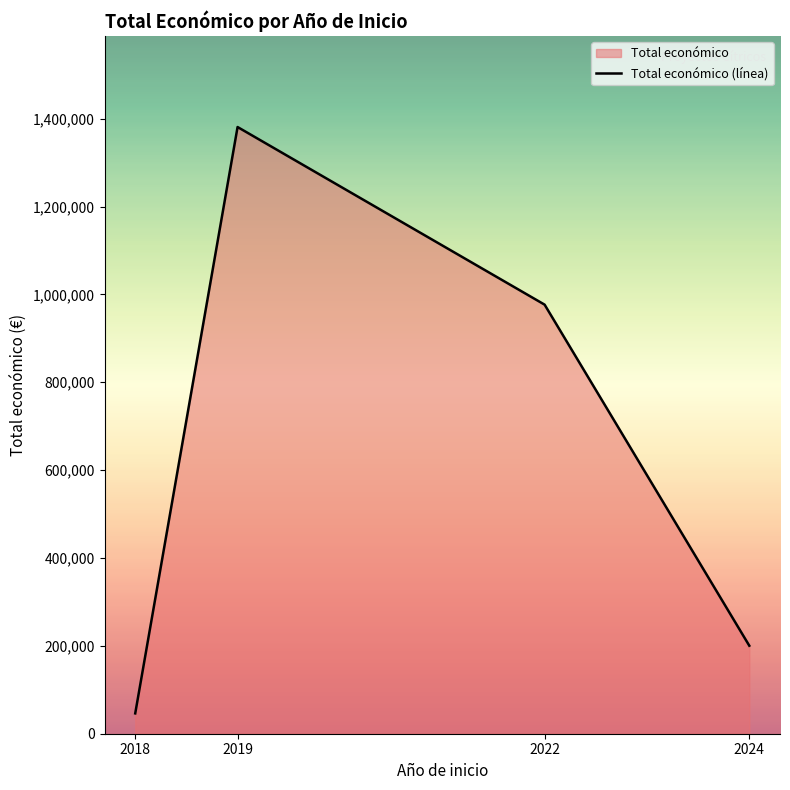

Rank the categories by value from highest to lowest.

2019, 2022, 2024, 2018